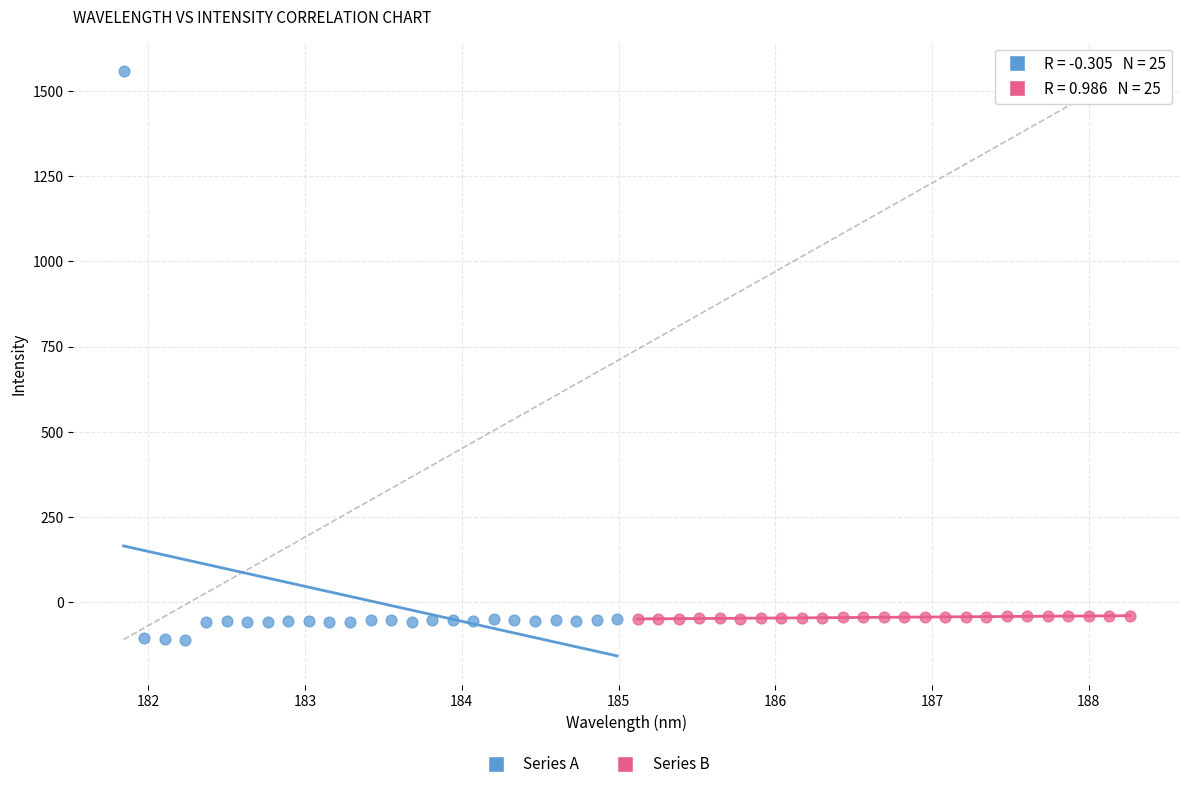

Which series has the widest spread of Y values?

Series A